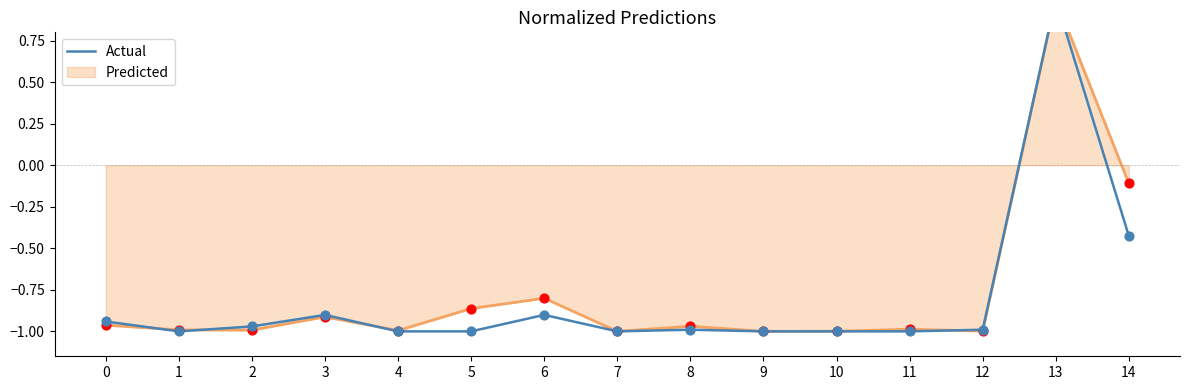

What is the change in value from 11 to 14?

+0.6